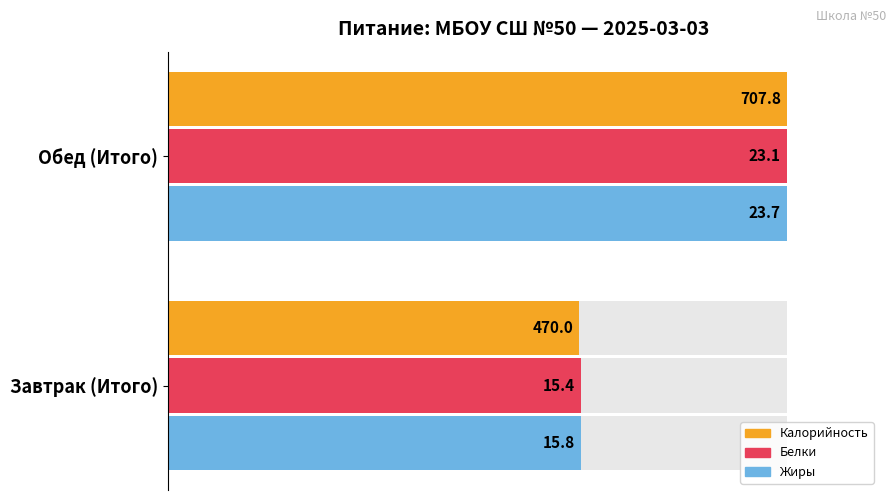

The value of Калорийность at Завтрак (Итого) is 32.3. True or false?

False